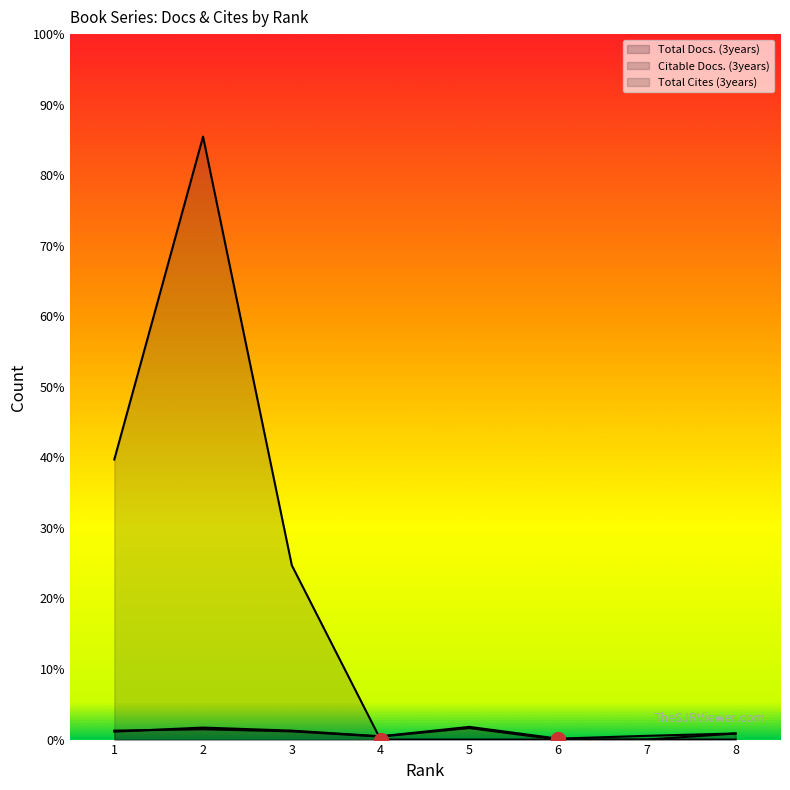

Where does the Total Docs. (3years) series first go above 34?

2